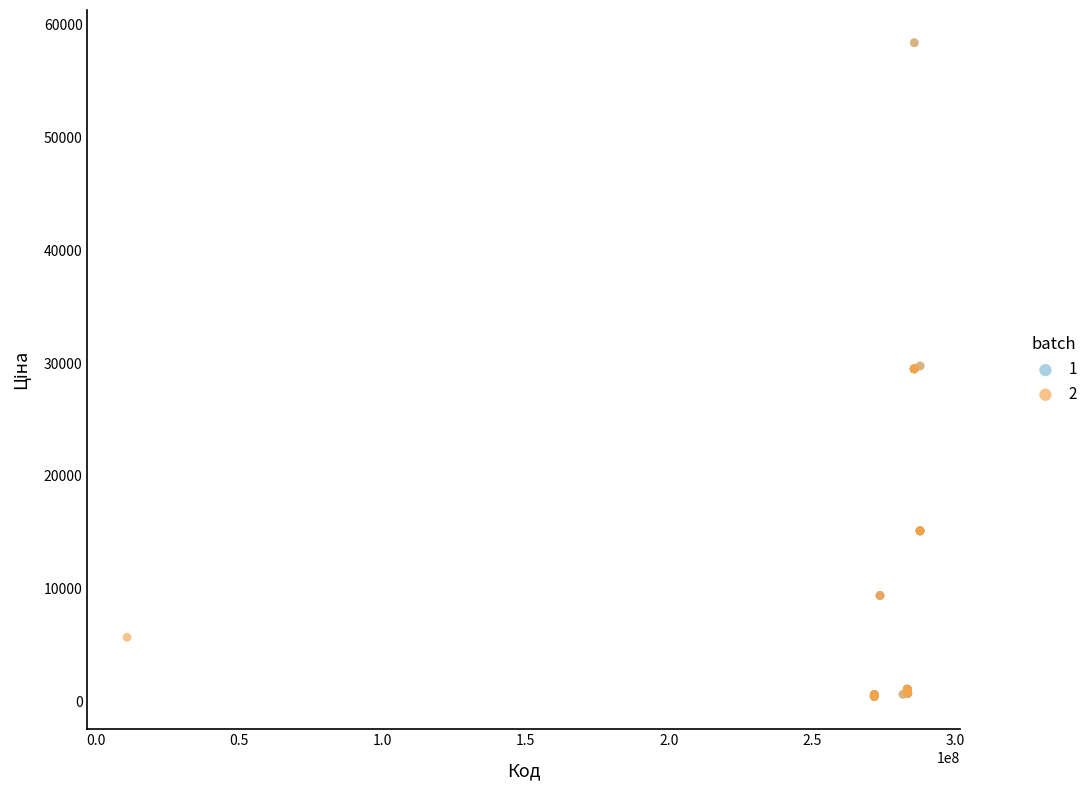

What are all the series names shown in the legend?

1, 2